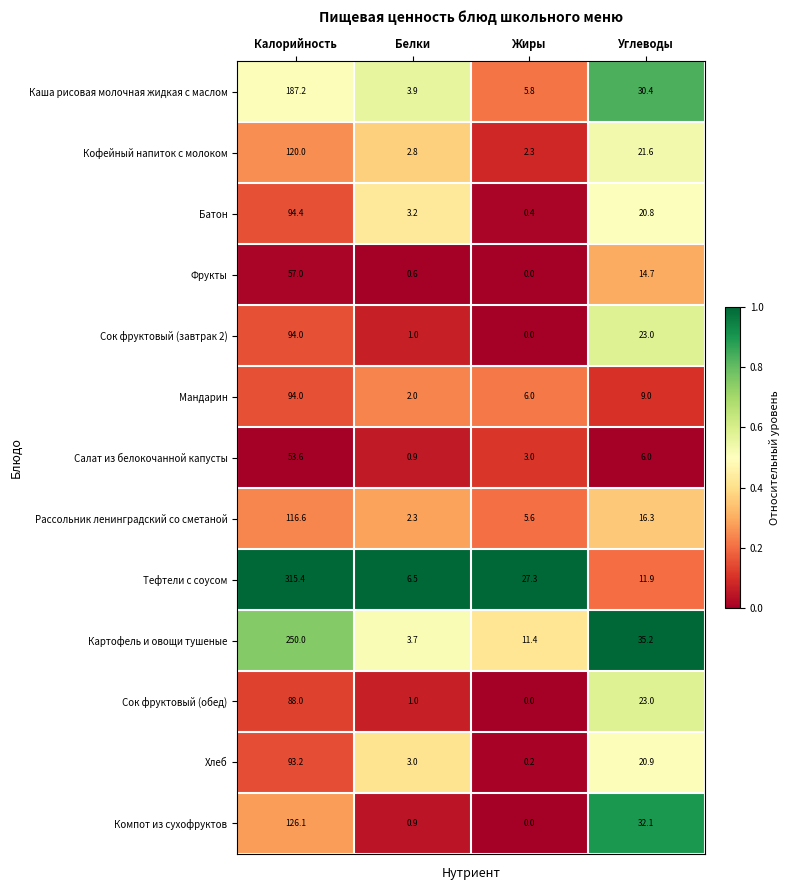

How many values in the Хлеб series exceed 20?

2